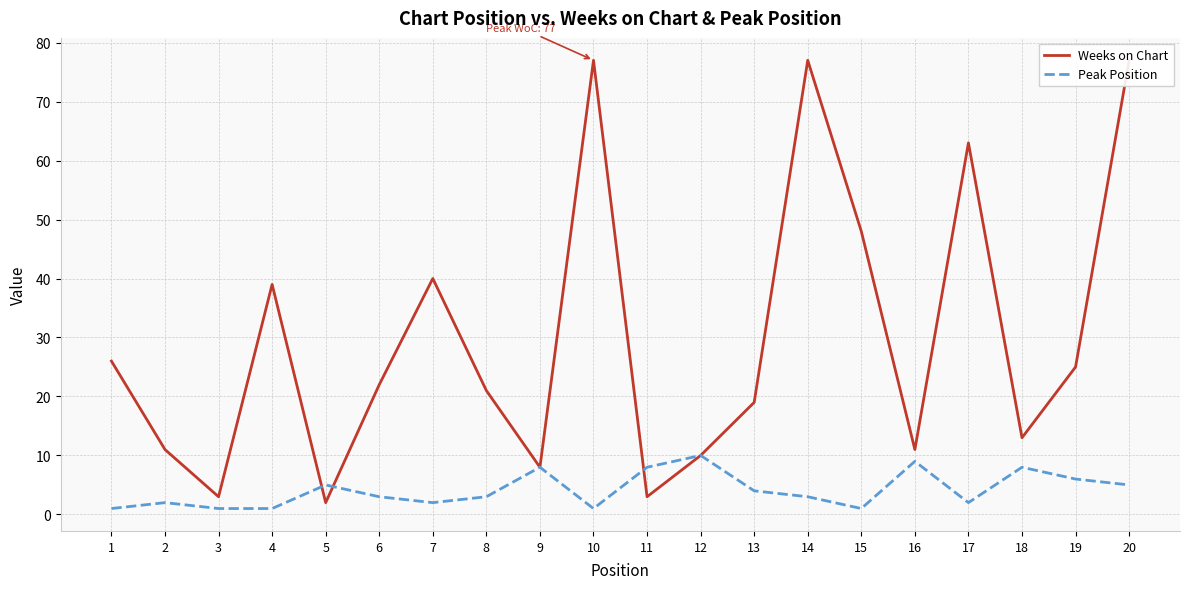

What is the value of the Peak Position point at the 13th from the left?

4